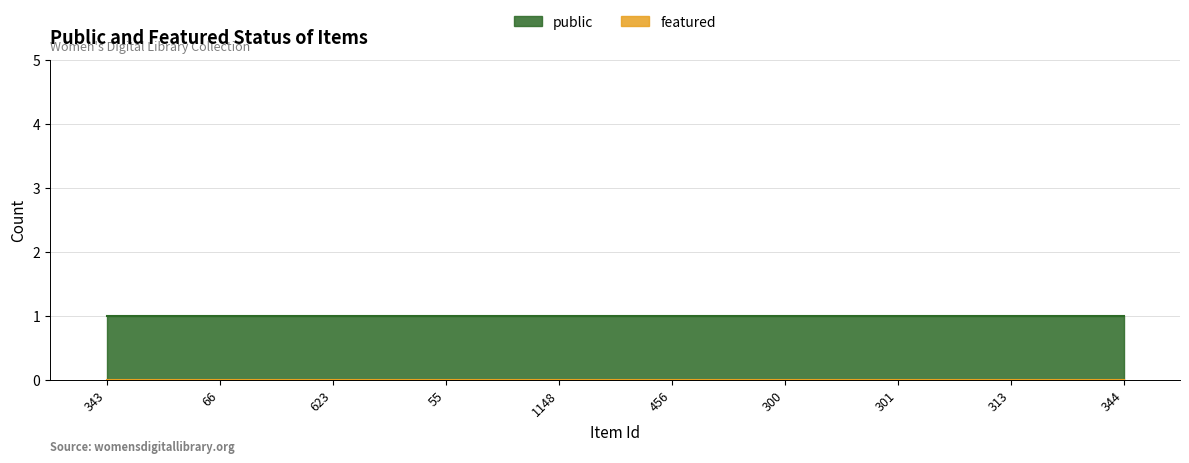

Rank the series at 1148 from highest to lowest value.

public, featured